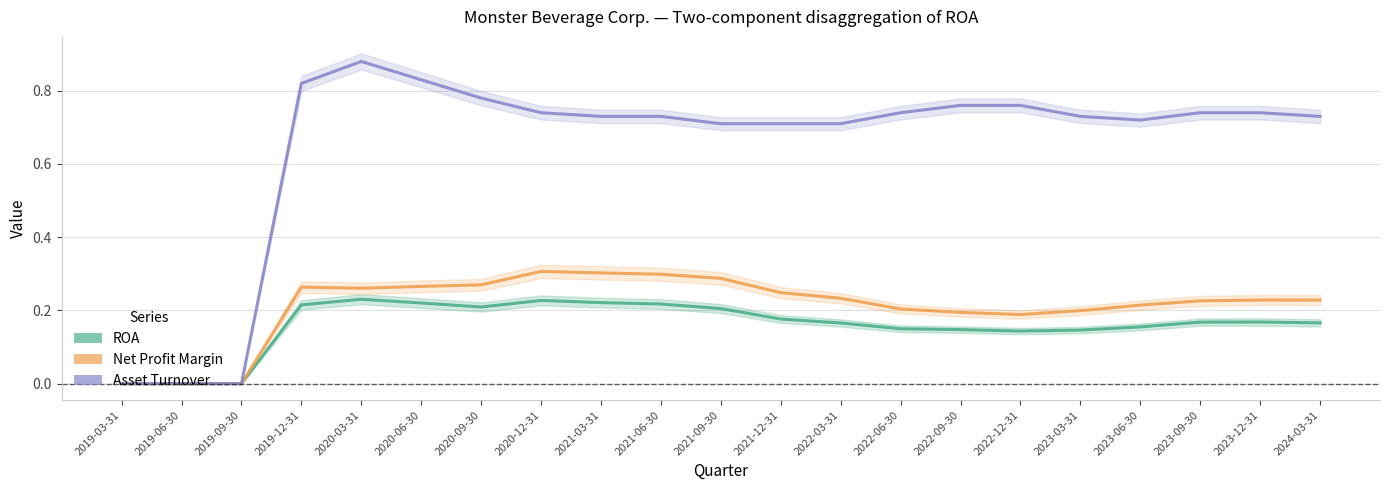

Where is the first local maximum for Net Profit Margin?

2019-12-31